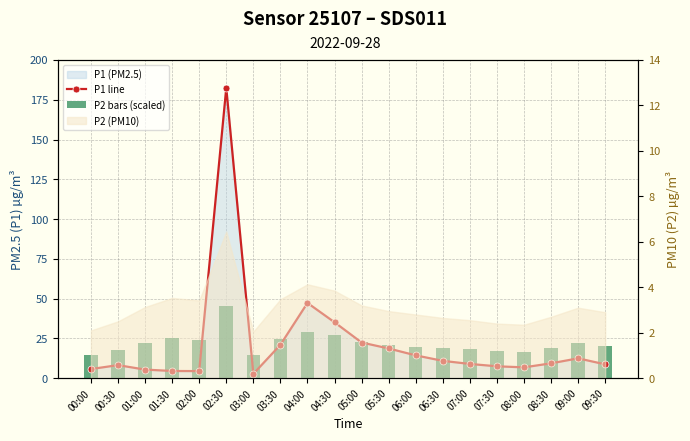

Between 04:00 and 08:00, which series saw the biggest shift?

P1 line